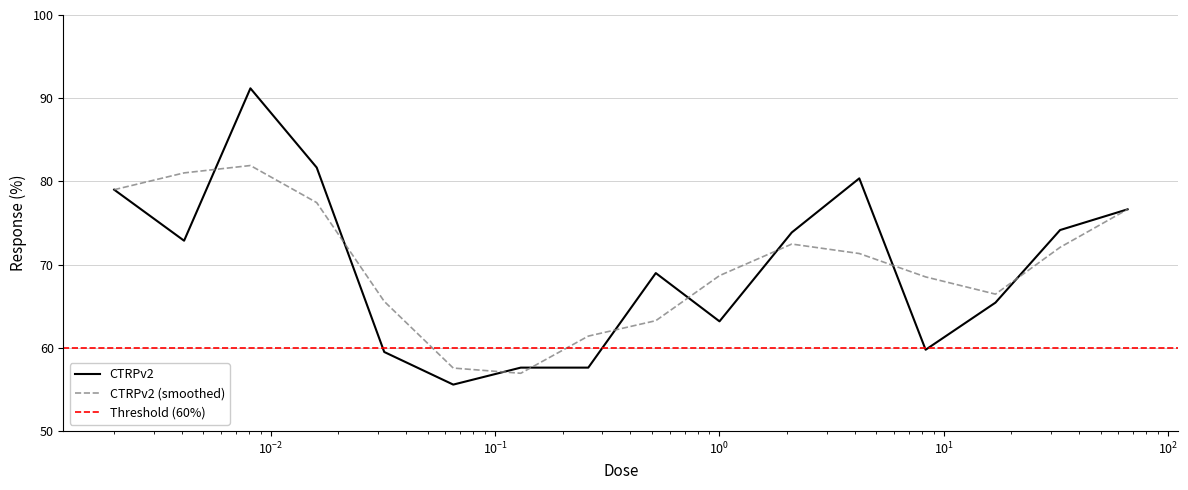

How many interior local valleys (lower than both neighbors) does the data have?

4